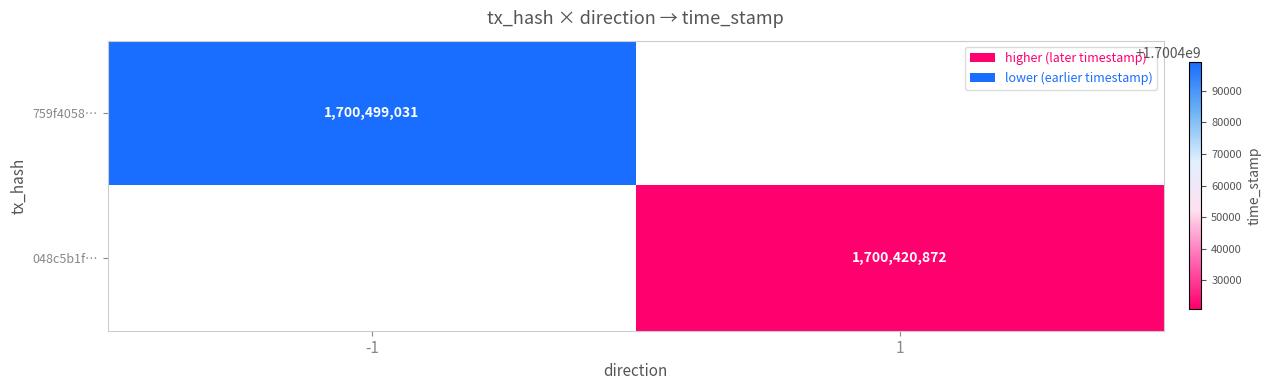

True or false: 759f4058… has a value of 953775125.6 at -1.

False